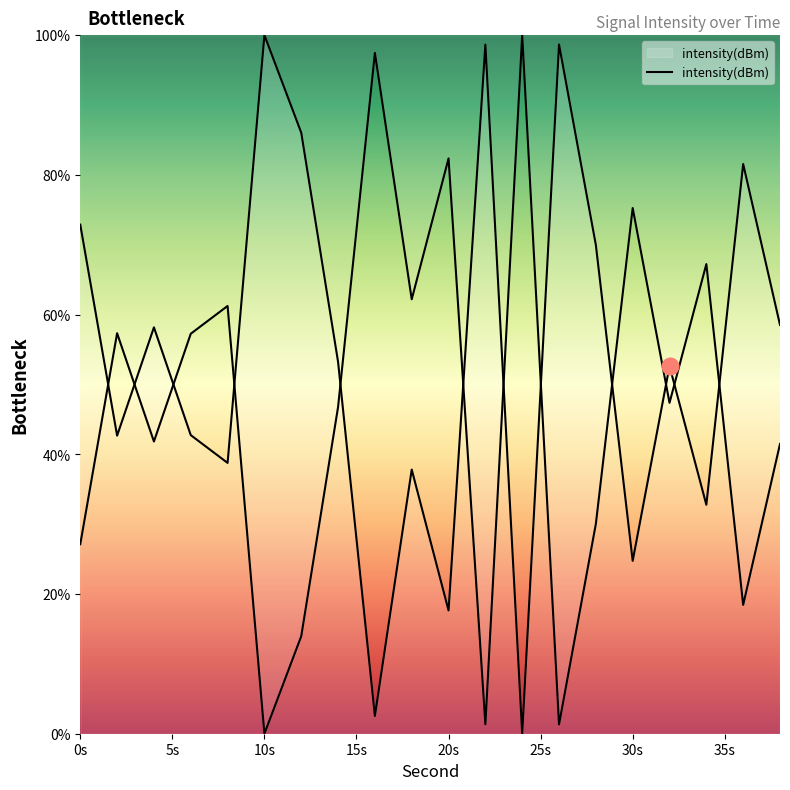

Which label corresponds to the largest value in the chart?

10s